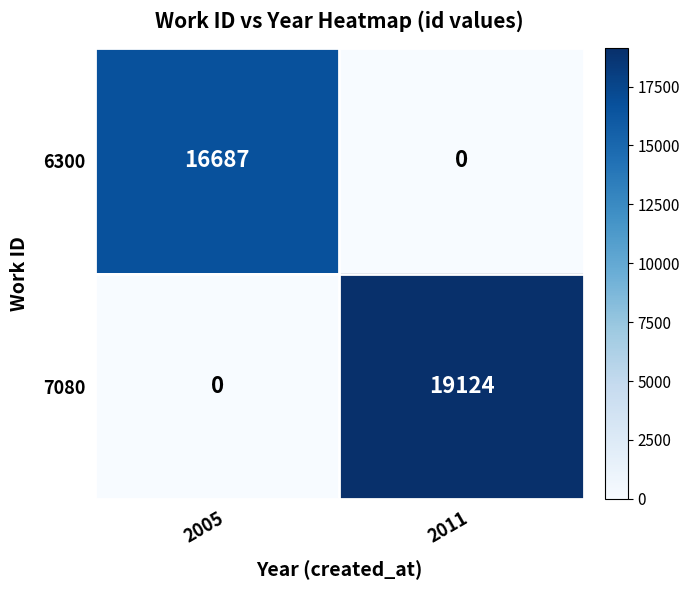

True or false: 6300 has a value of -8306 at 2011.

False